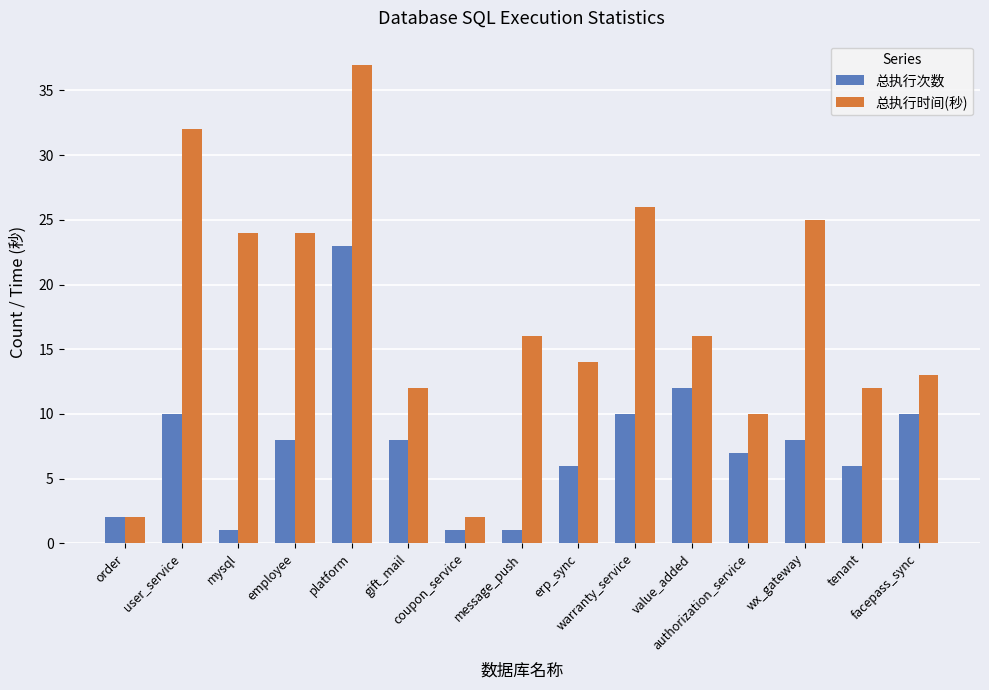

What is the label of the 10th bar from the right?

gift_mail